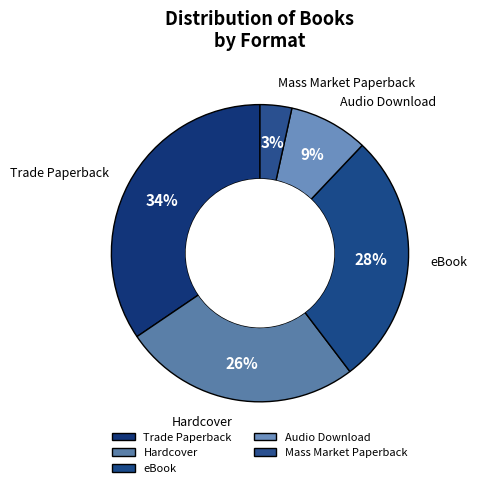

Which slice is the largest?

Trade Paperback